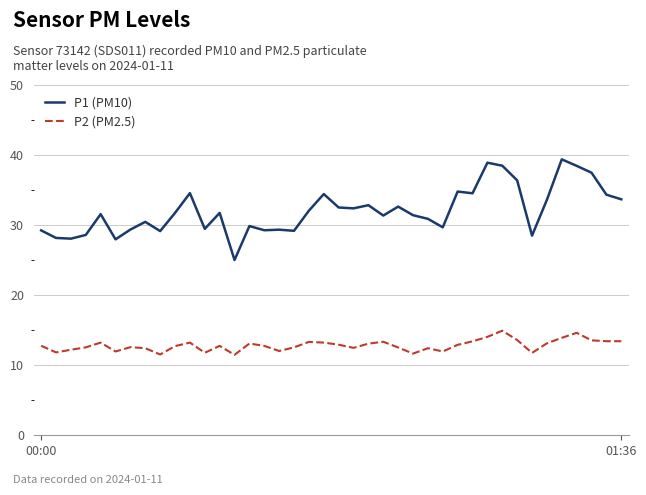

What is the maximum value for P2 (PM2.5)?

14.9